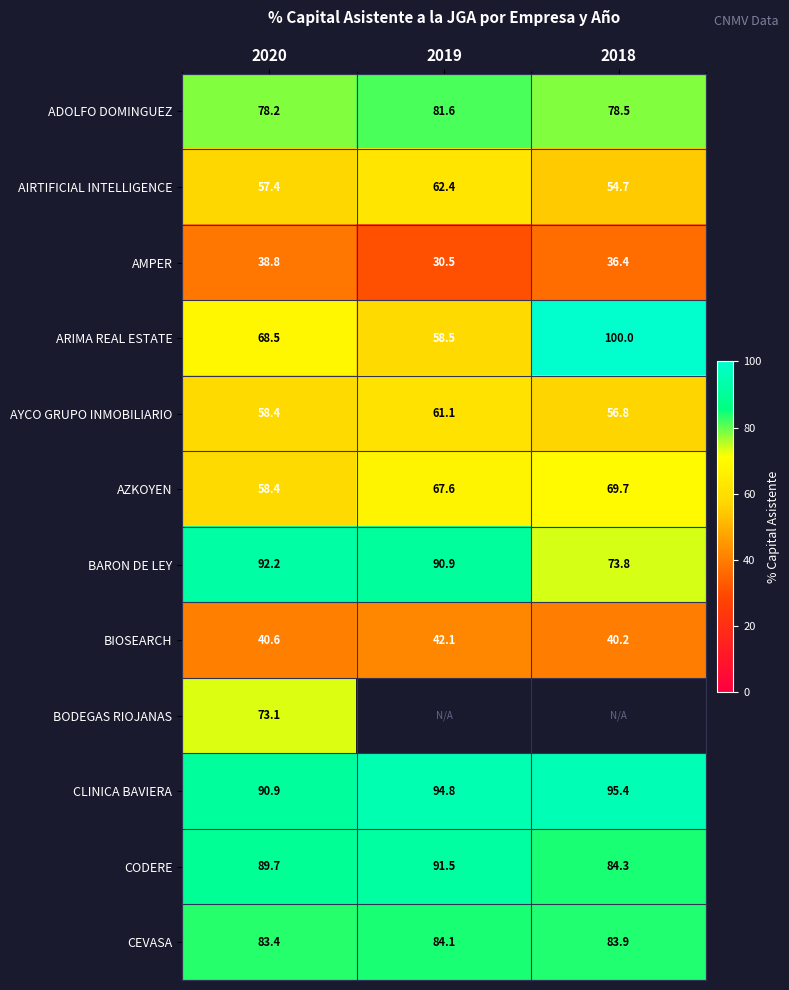

What is the sum of all BARON DE LEY values?

256.9